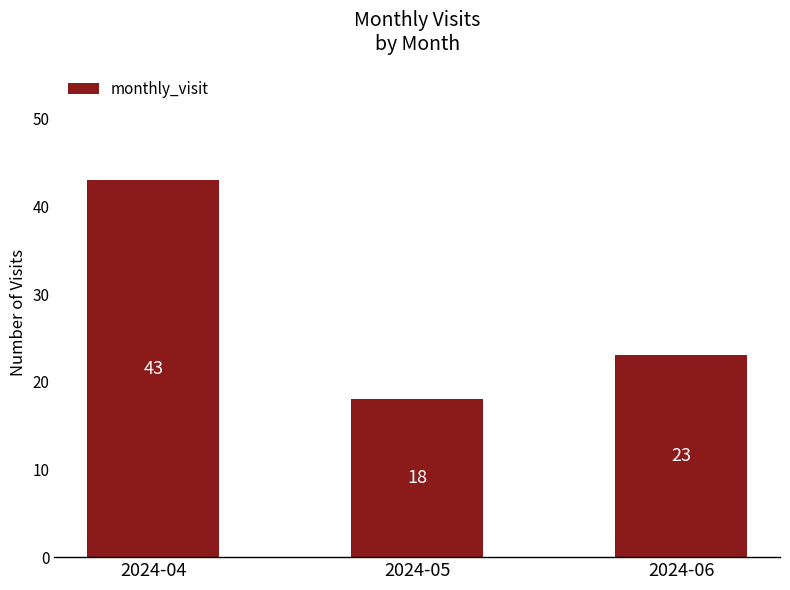

Reading right to left, what are all the values shown in this chart?

23	18	43